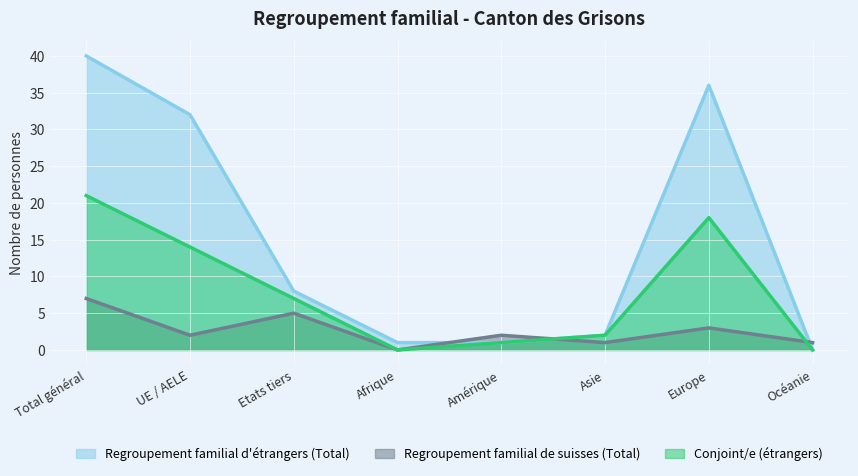

How many data points in Regroupement familial d'étrangers (Total) are above 8?

3